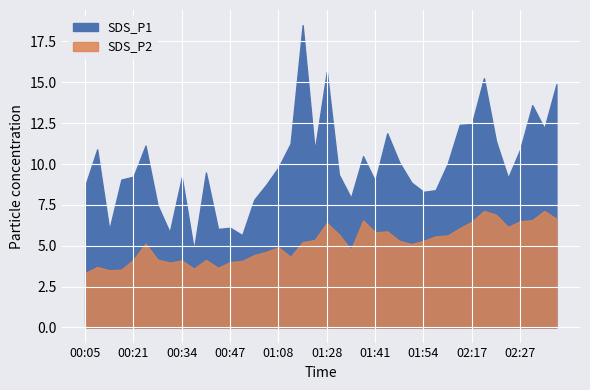

Rank the series at 00:47 from lowest to highest value.

SDS_P2, SDS_P1